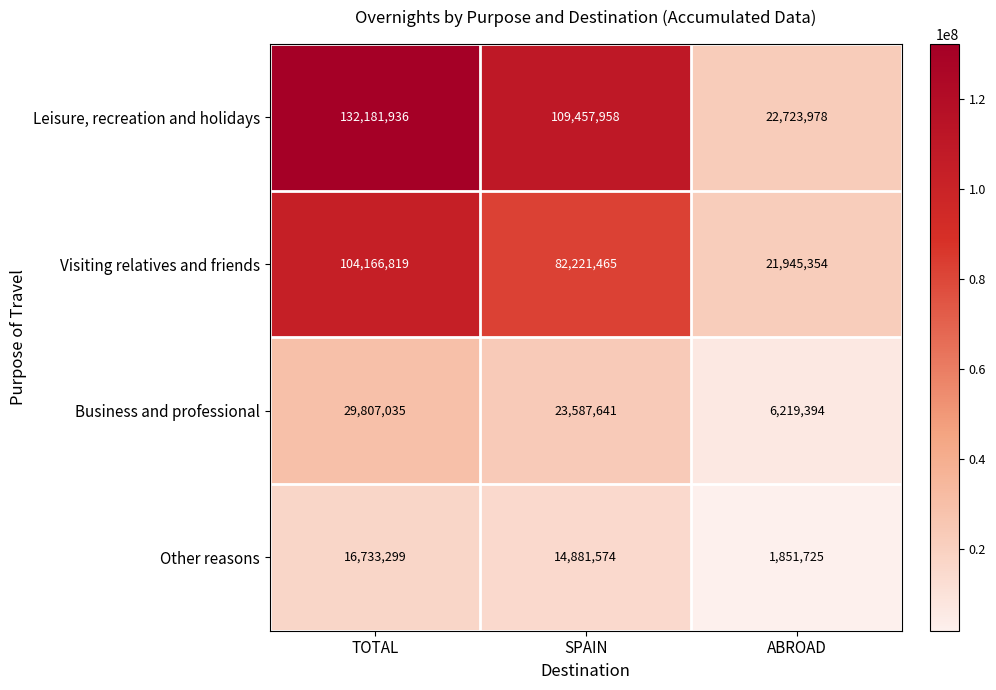

At which label is Other reasons closest to 9292512?

SPAIN